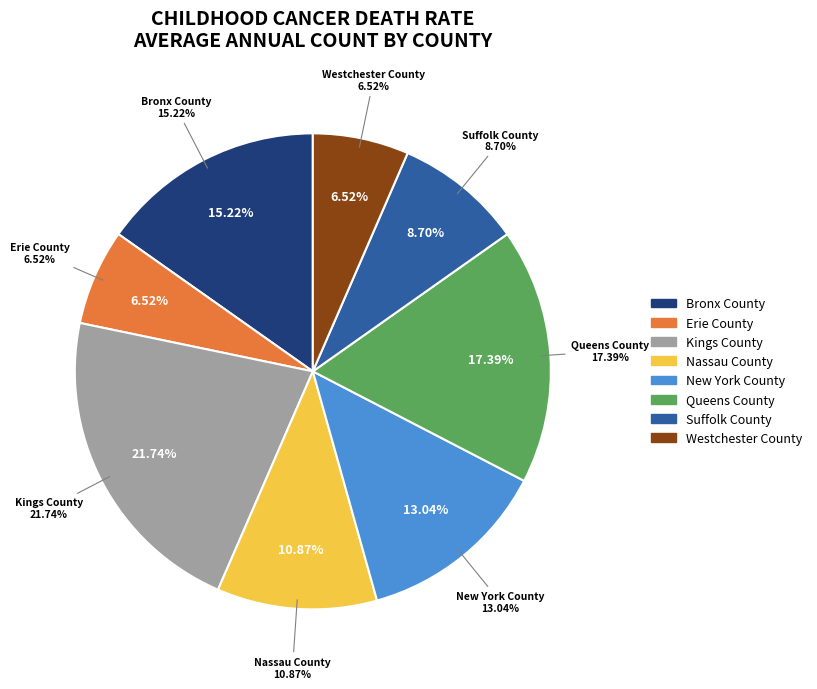

Count the number of slices in the pie.

8